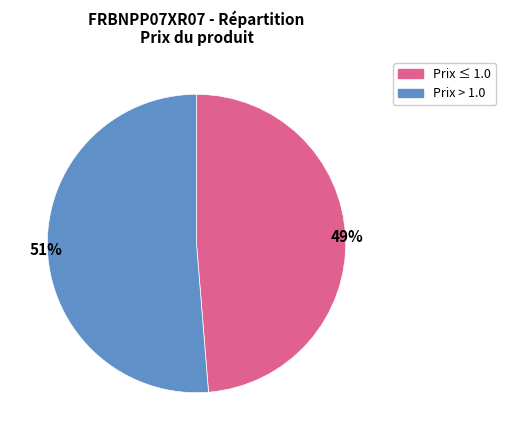

To the nearest percent, what is the average slice percentage?

50%